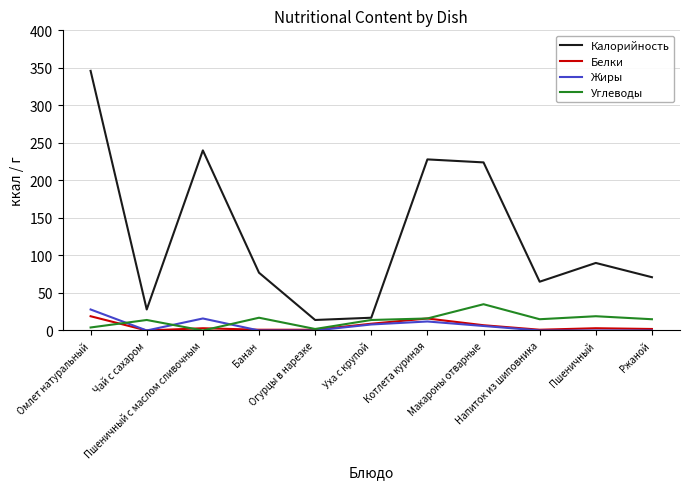

Count the number of categories in the chart.

11